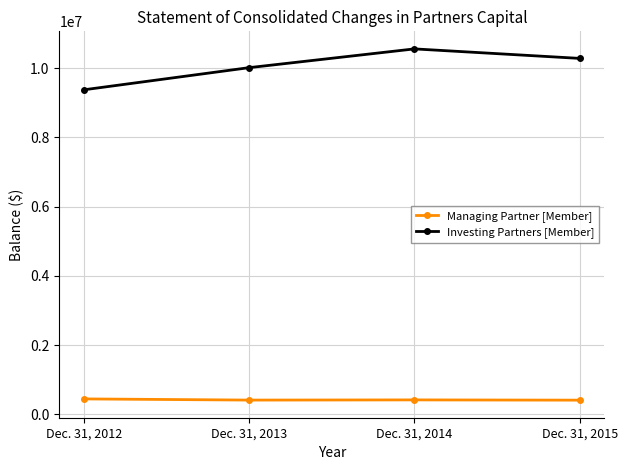

What is the maximum value shown in the chart?

10558815